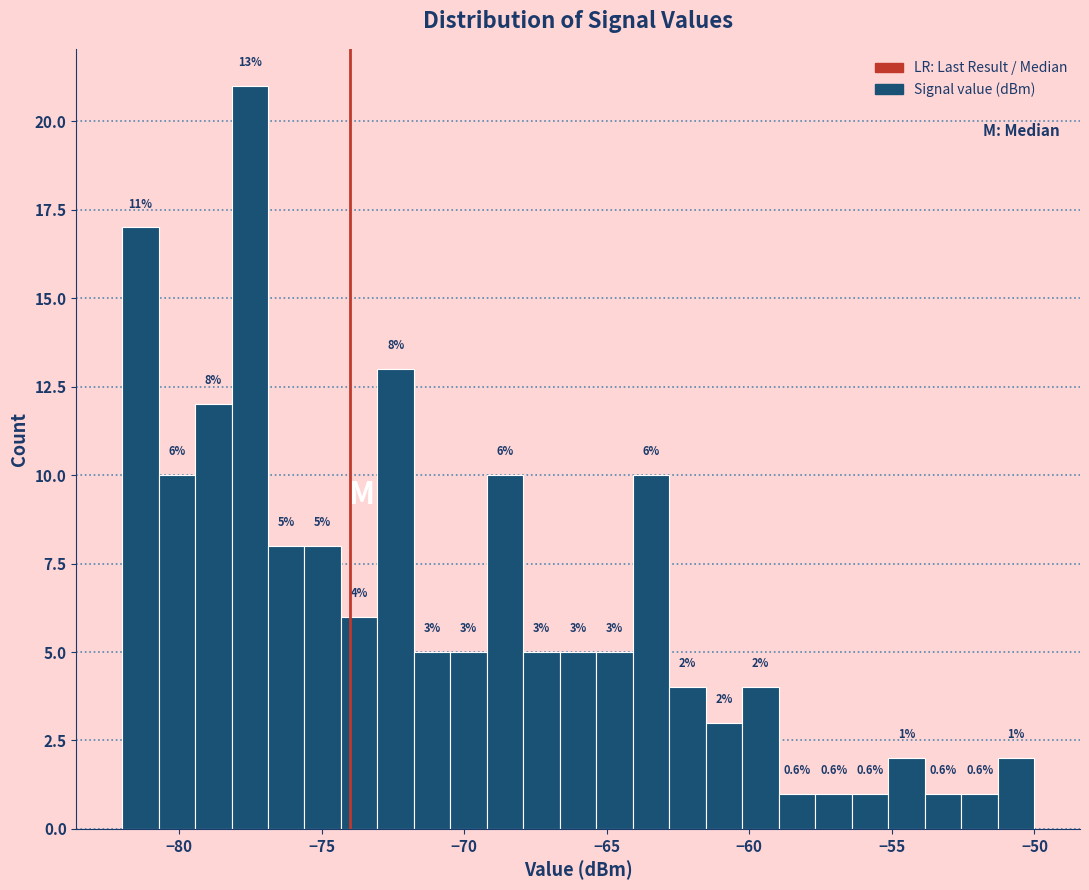

Around what value on the x-axis is the tallest bar? Give the approximate position of its centre, as read against the axis.

-77.5